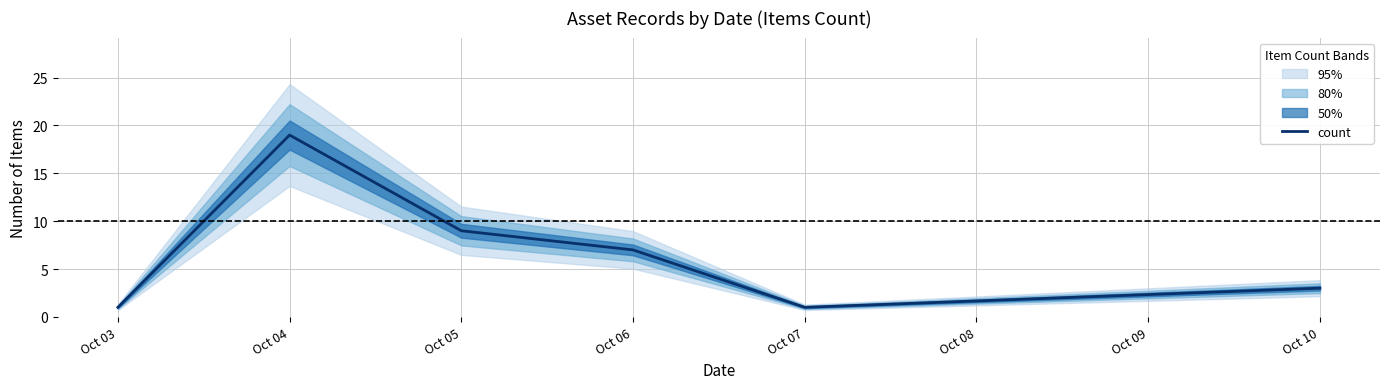

True or false: count has a value of 2 at Oct 07.

False